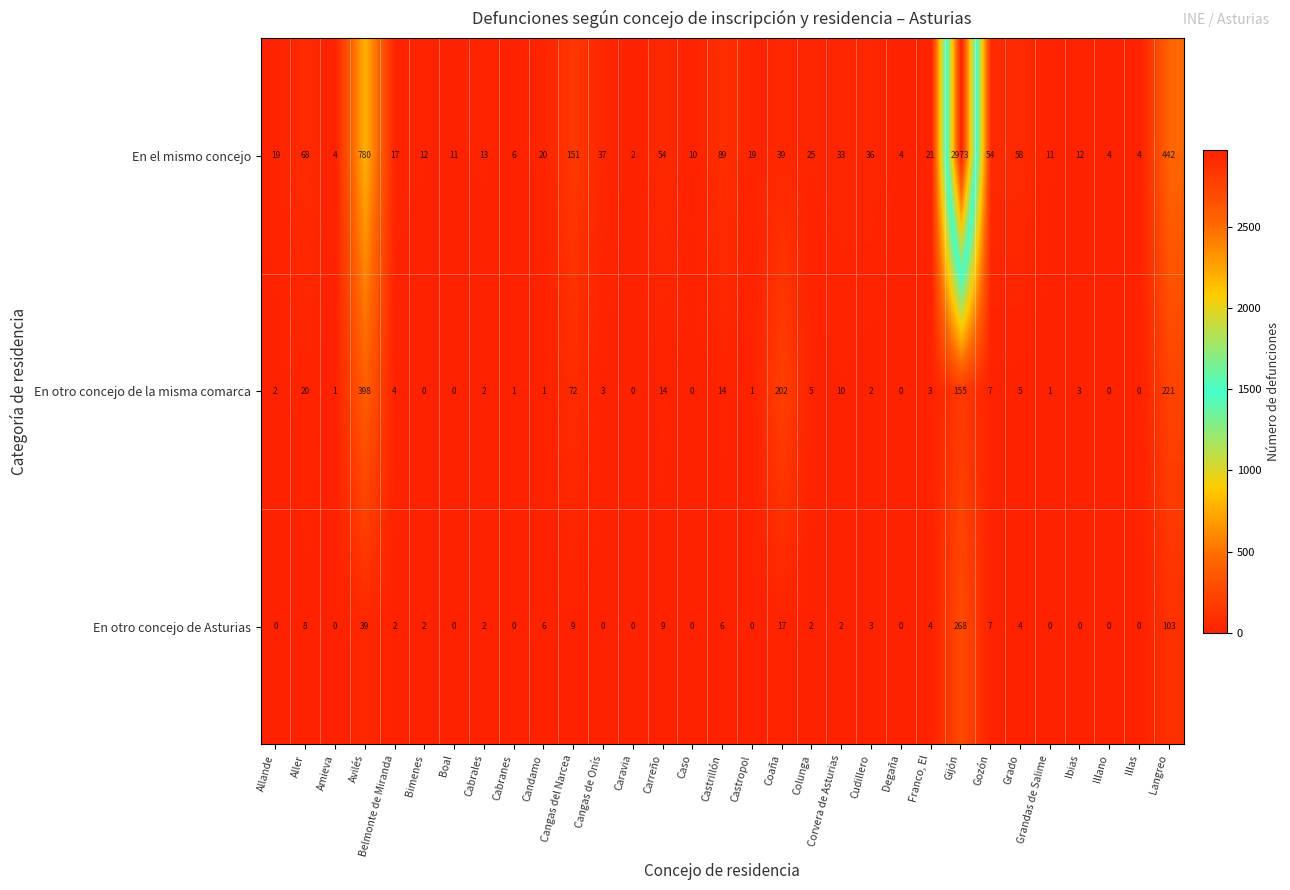

Which series has the widest spread of values?

En el mismo concejo